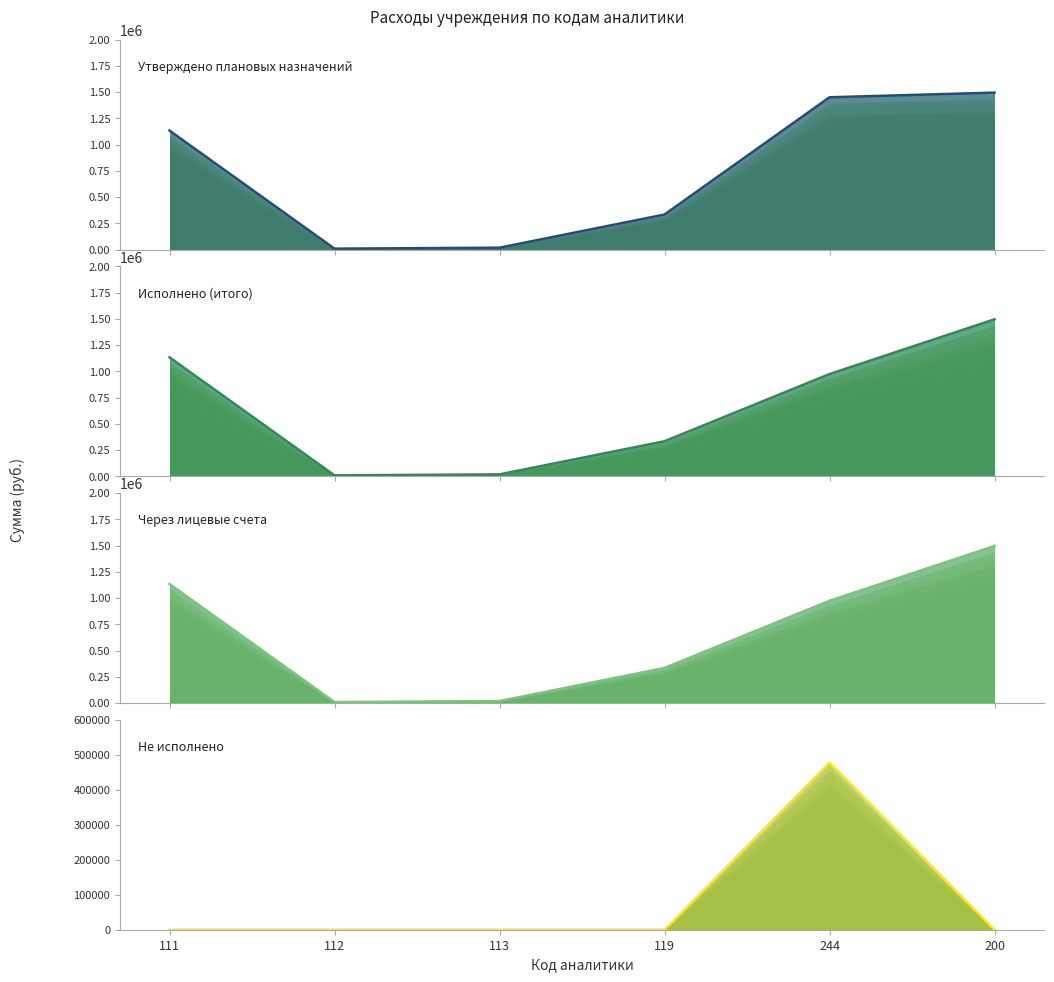

How many lines are shown in the chart?

4